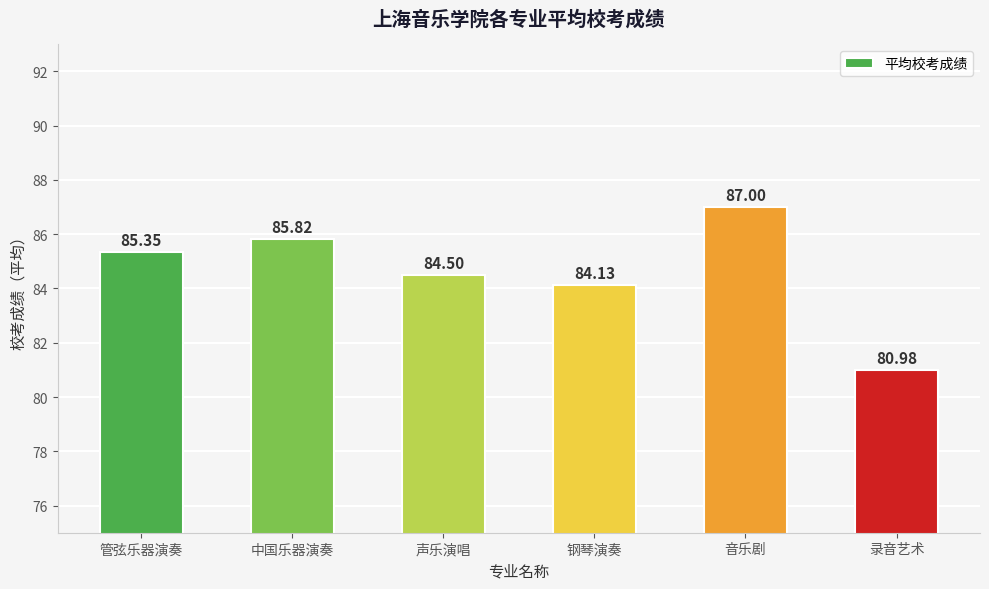

At which label is the value closest to 83?

钢琴演奏